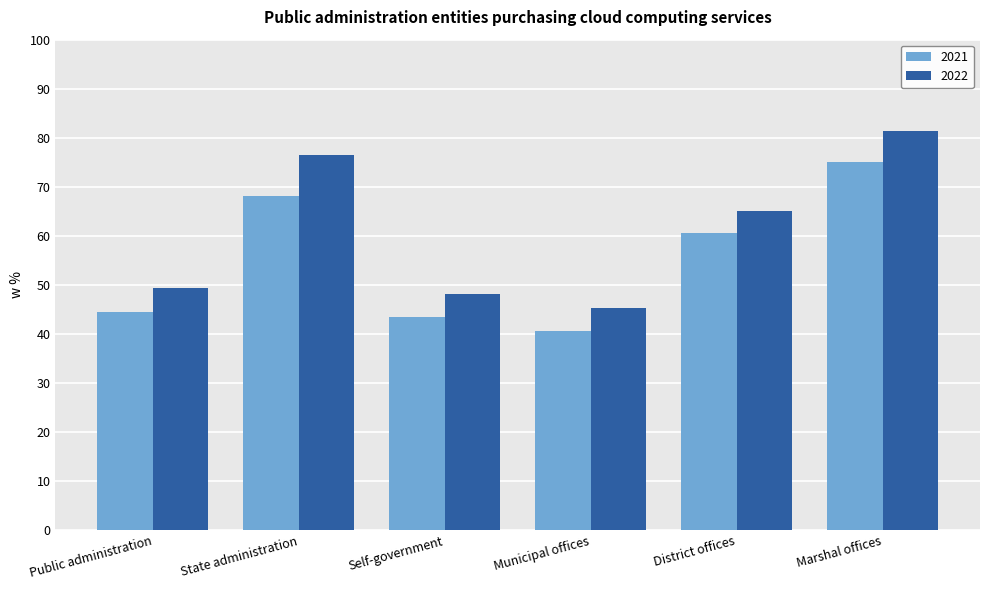

What value does the 2022 series have at Public administration?

49.3